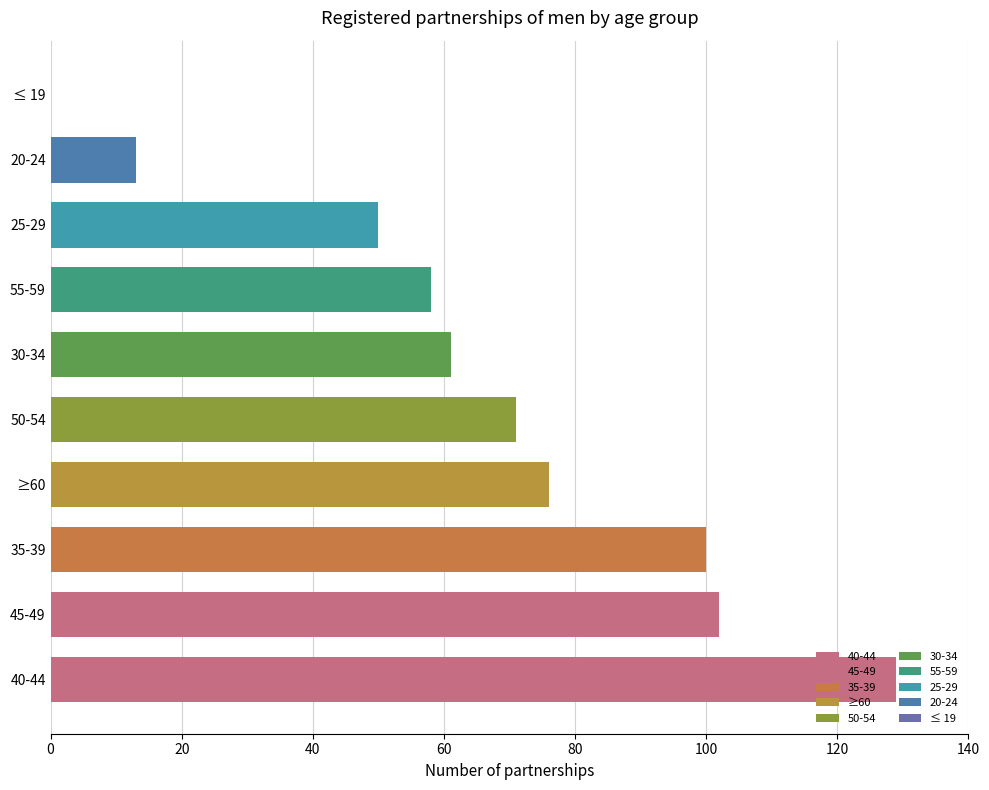

What is the sum of all values?

660